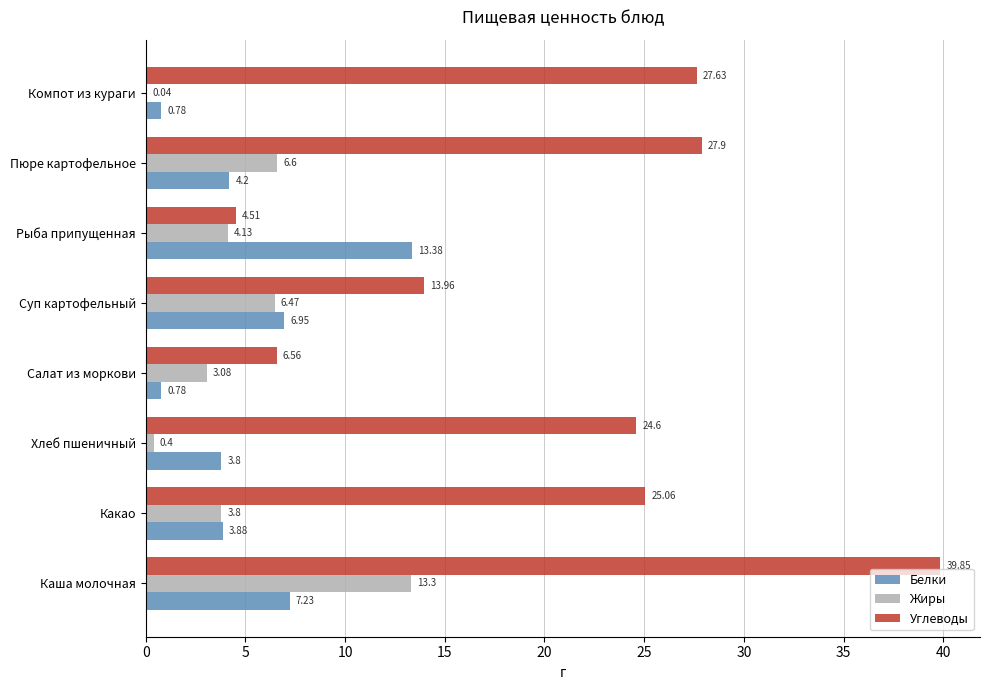

Is the value of Белки at Салат из моркови greater than the value of Углеводы at Суп картофельный?

No